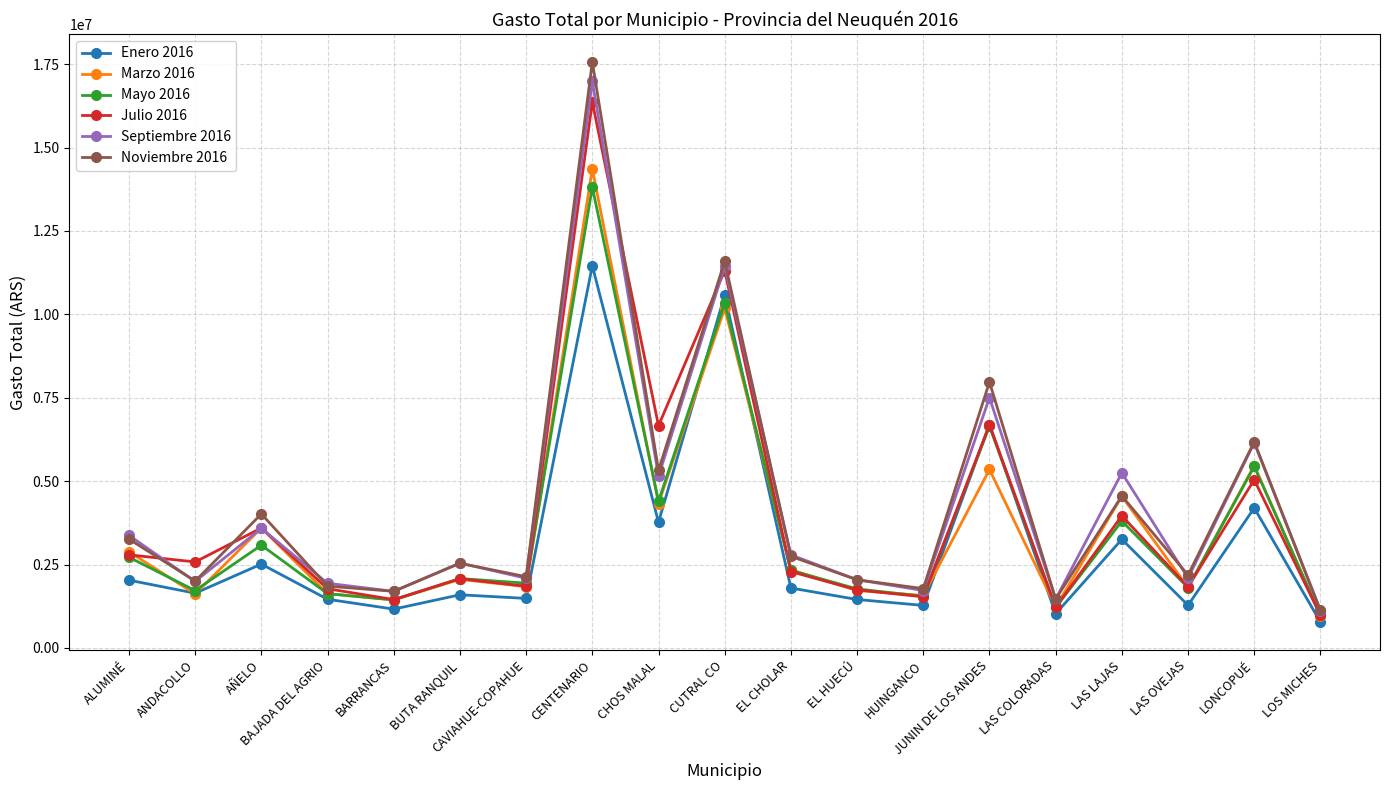

Is the value of Enero 2016 at ANDACOLLO greater than the value of Marzo 2016 at LAS COLORADAS?

Yes